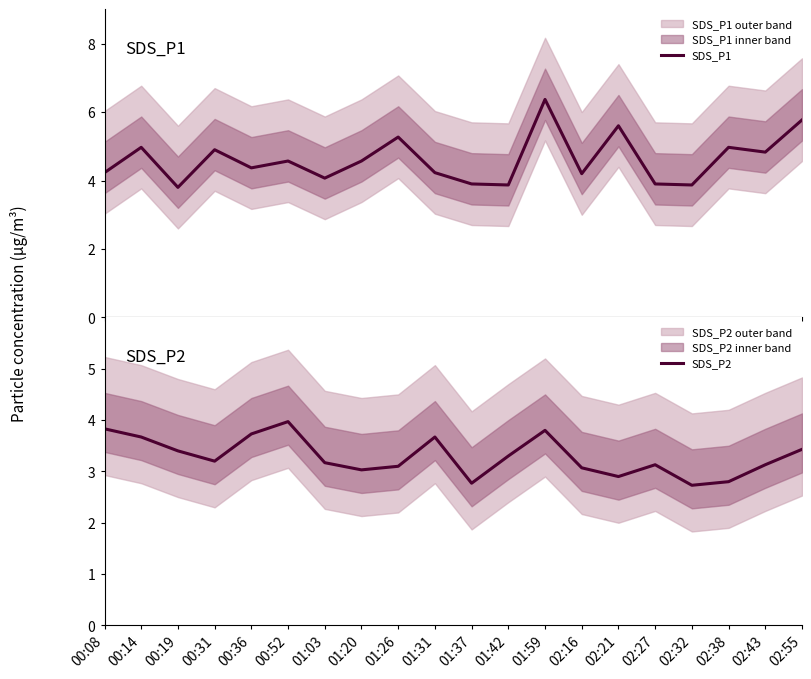

True or false: SDS_P1 and SDS_P2 intersect in this chart.

False